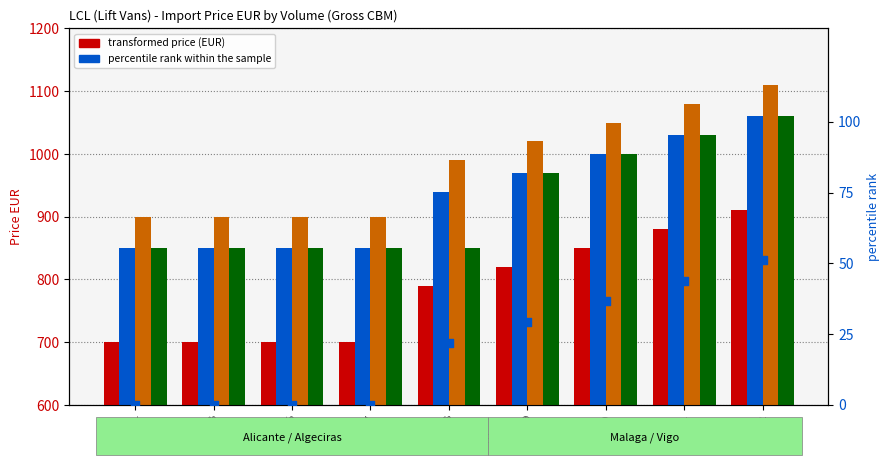

What is the total value across all series at 8?

3592.0